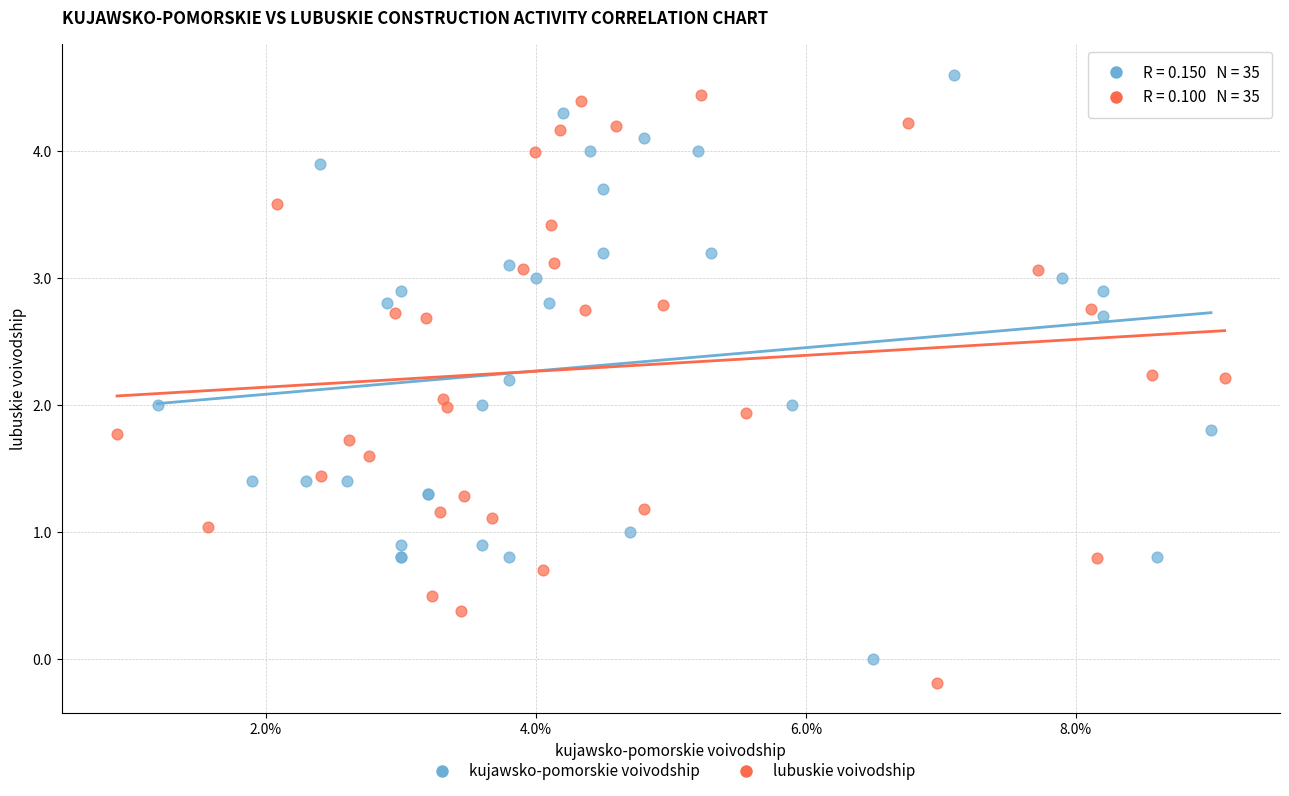

Which series contains the highest Y value?

kujawsko-pomorskie voivodship